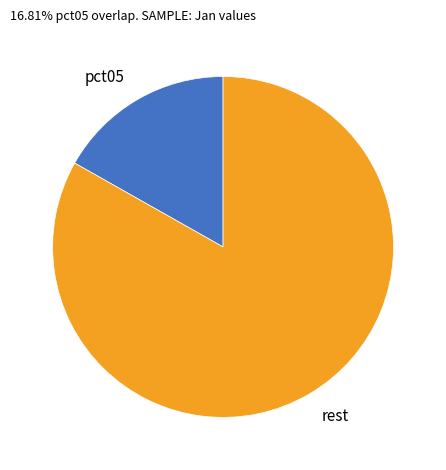

Rank the categories by value from highest to lowest.

rest, pct05